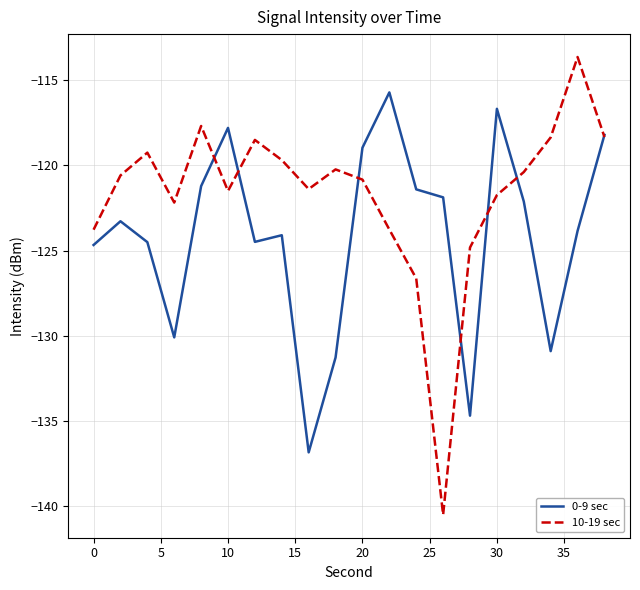

Which series has the widest spread of values?

10-19 sec